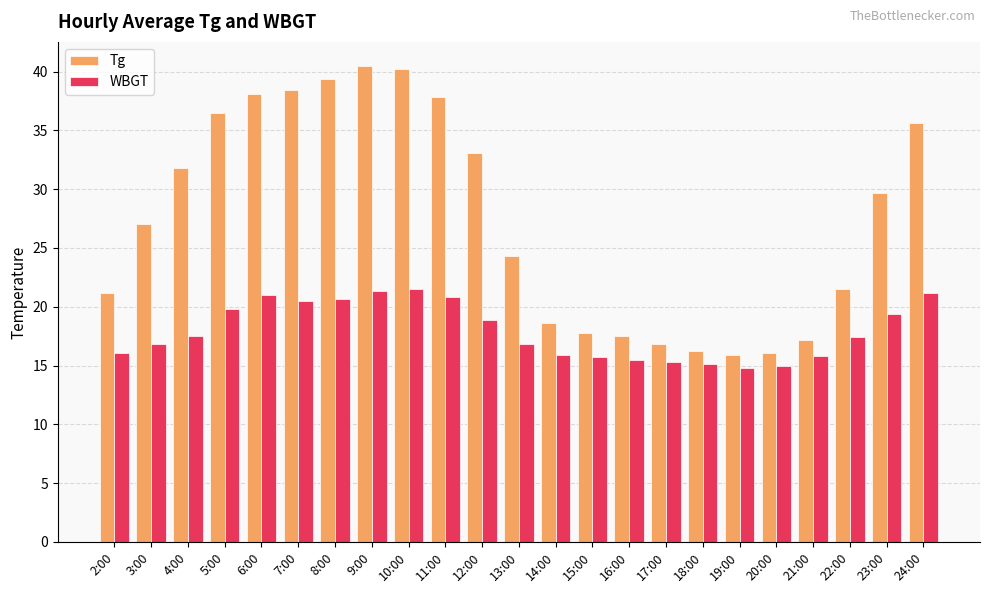

What is the approximate value of Tg at 22:00?

21.5